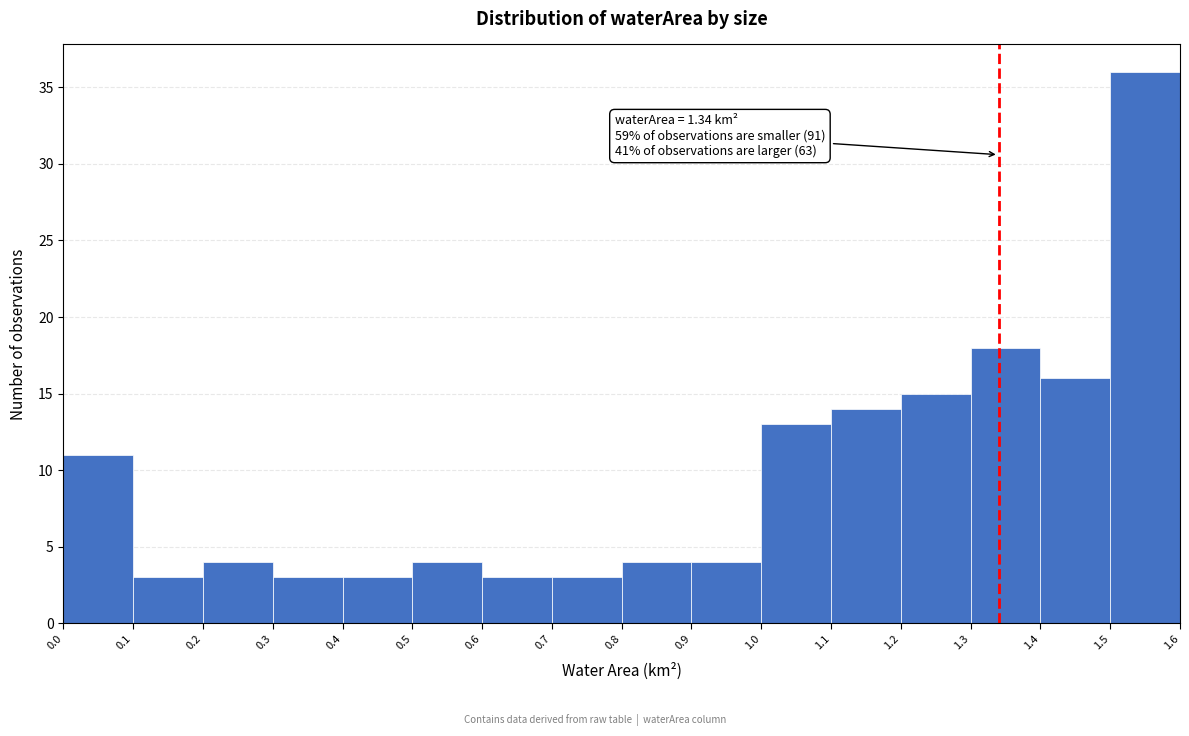

Which range on the x-axis has the tallest bar?

1.5 to 1.6